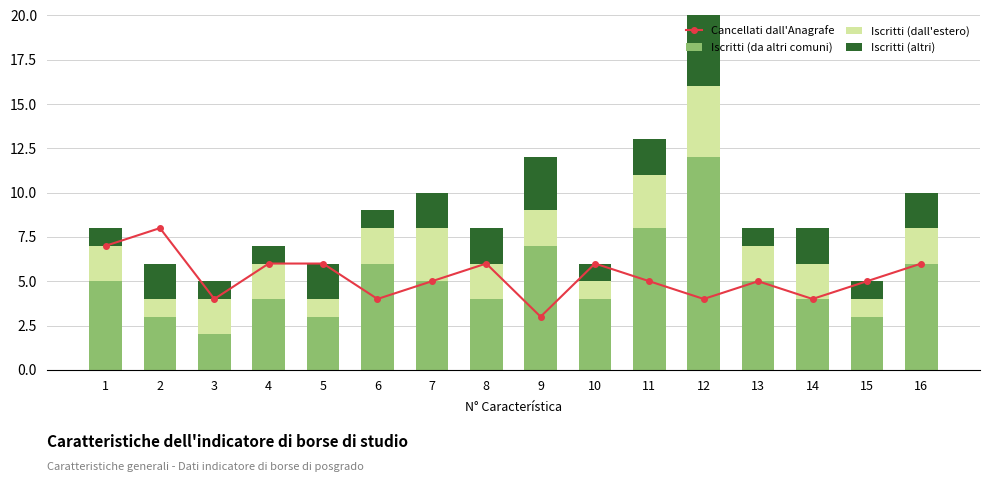

What is the value of the Iscritti (da altri comuni) bar at the 7th from the left?

5